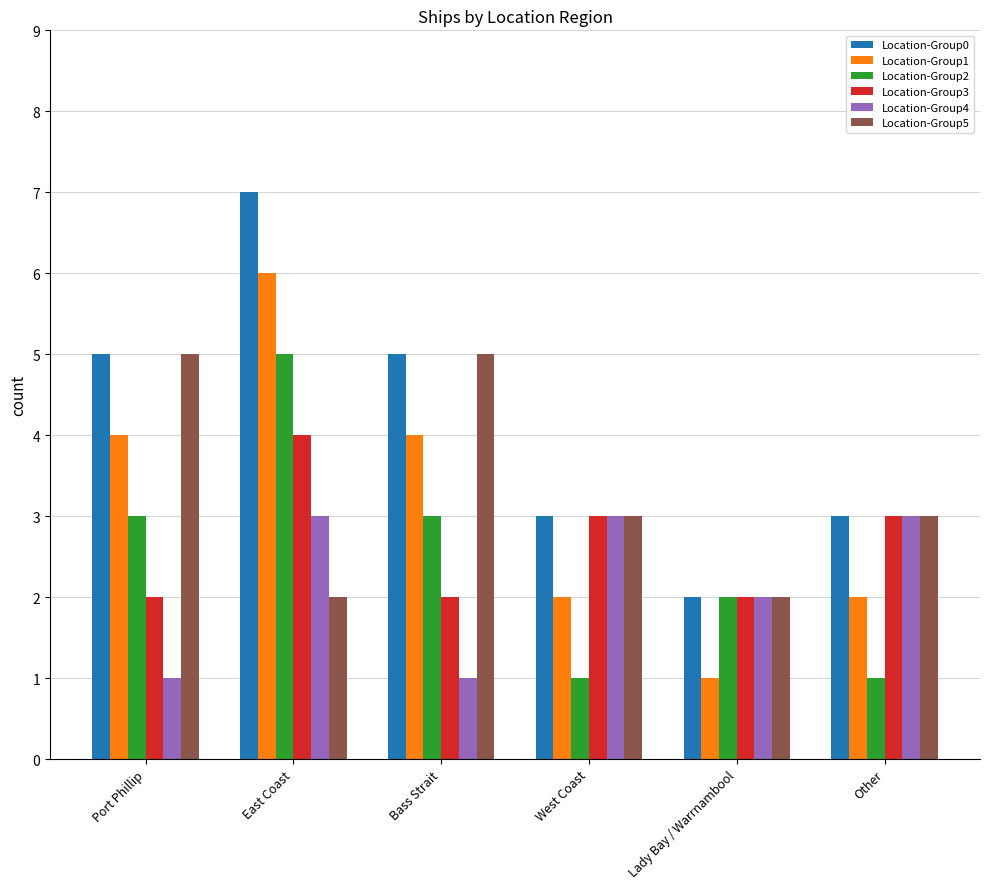

How many series are shown in this chart?

6